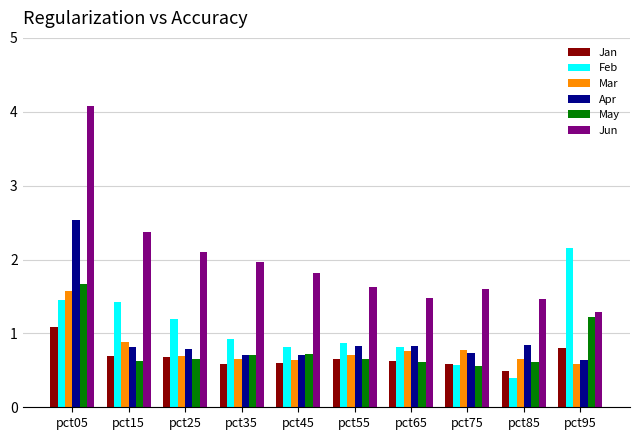

How many bars are there in each group?

6